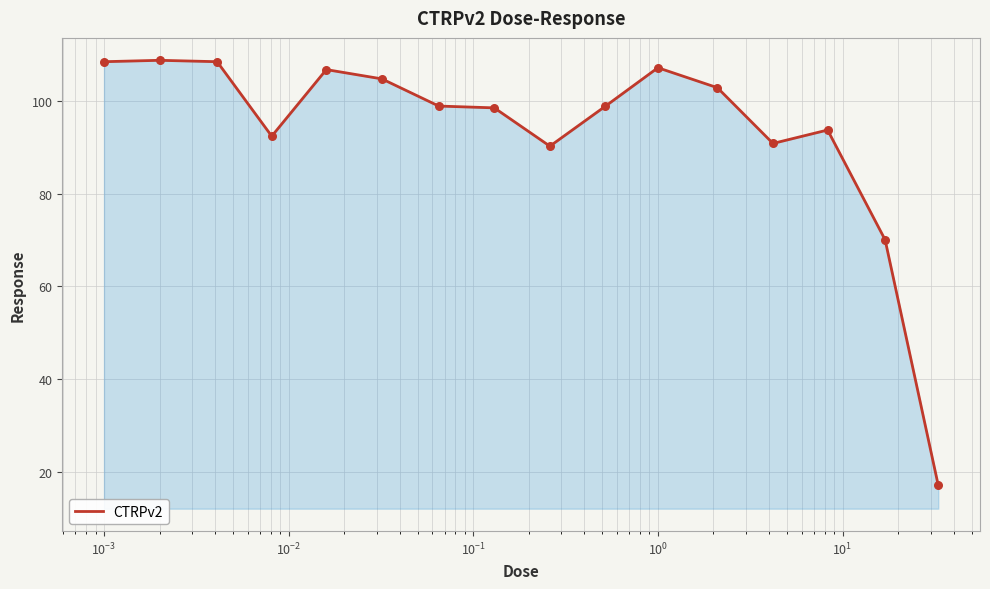

What is the greatest value displayed?

108.7